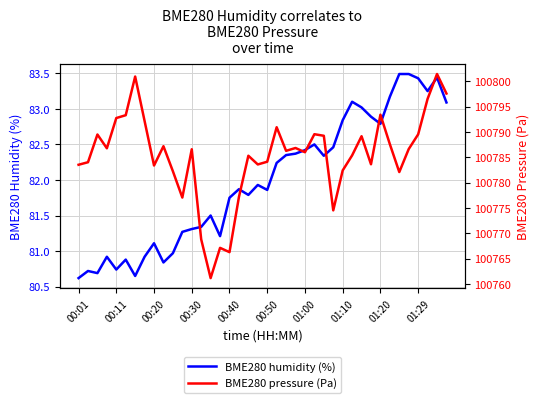

The value of BME280 humidity (%) at 01:20 is 82.8. True or false?

True